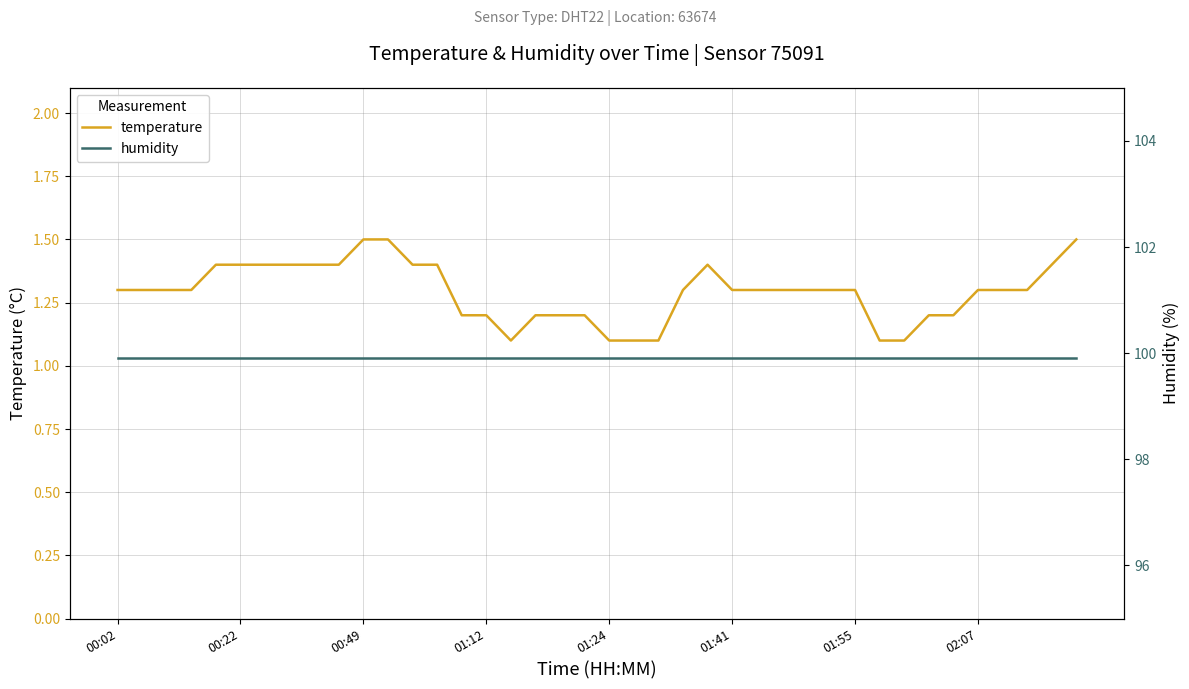

True or false: temperature has a value of 2.5 at 8.

False